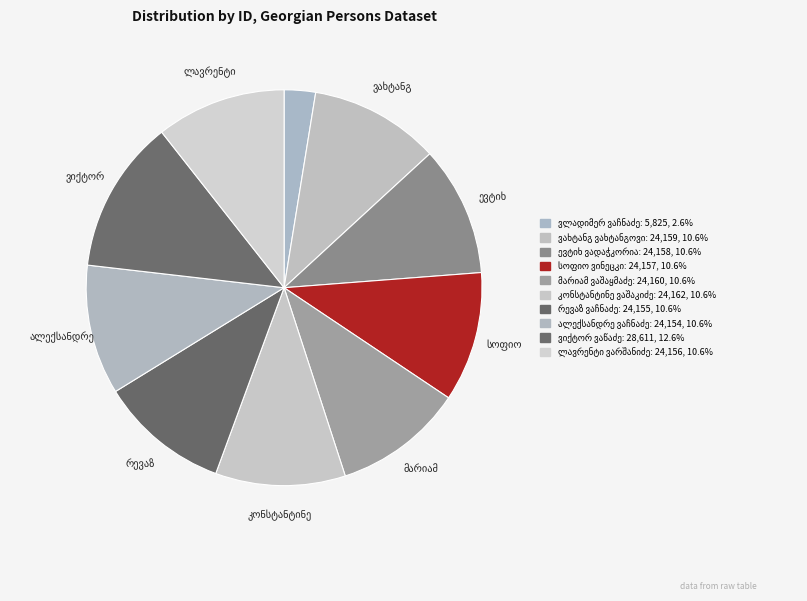

What is the largest slice in the pie chart?

ვიქტორ ვაწაძე